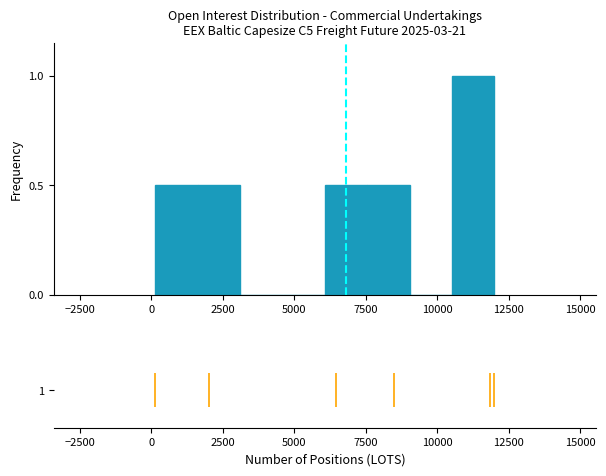

Read against the x-axis, roughly where is the centre of the tallest bar?

11500